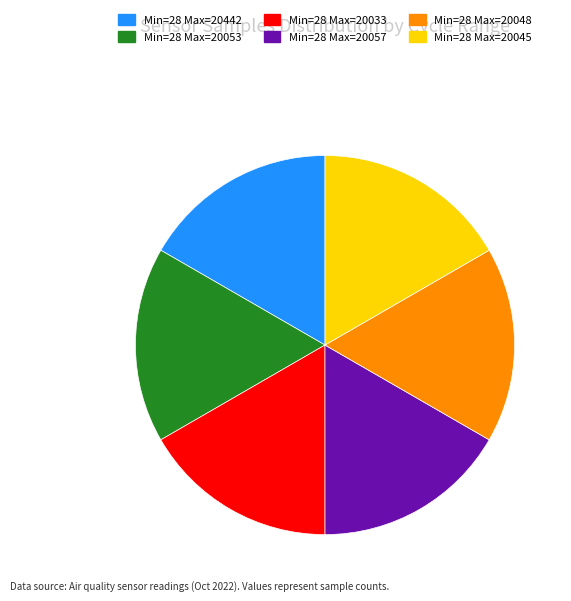

Is there a majority slice in this chart?

No